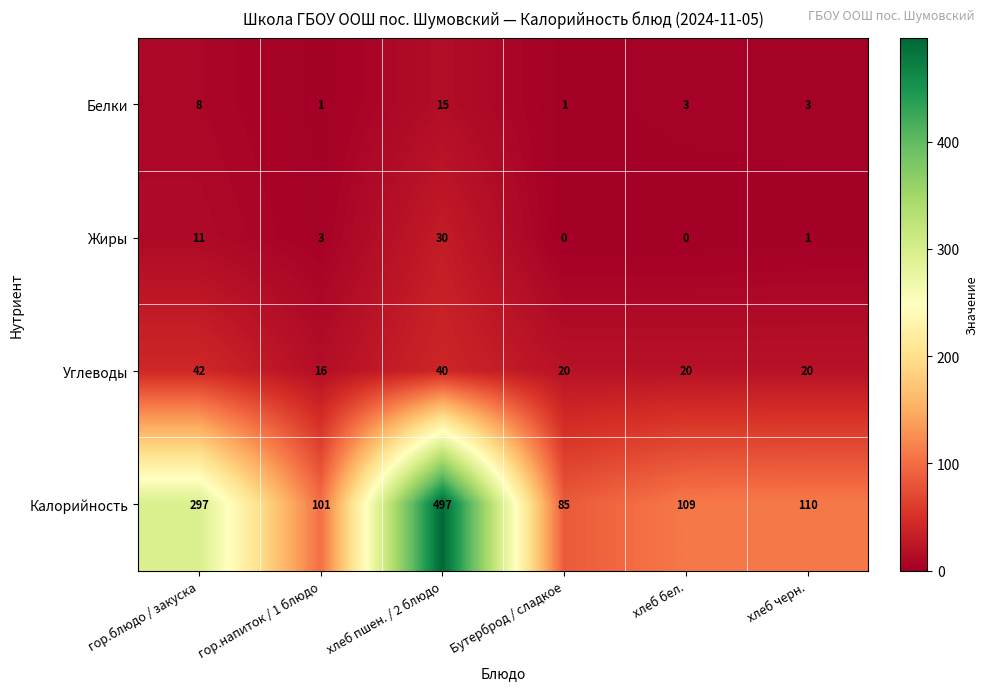

What is the greatest value displayed?

497